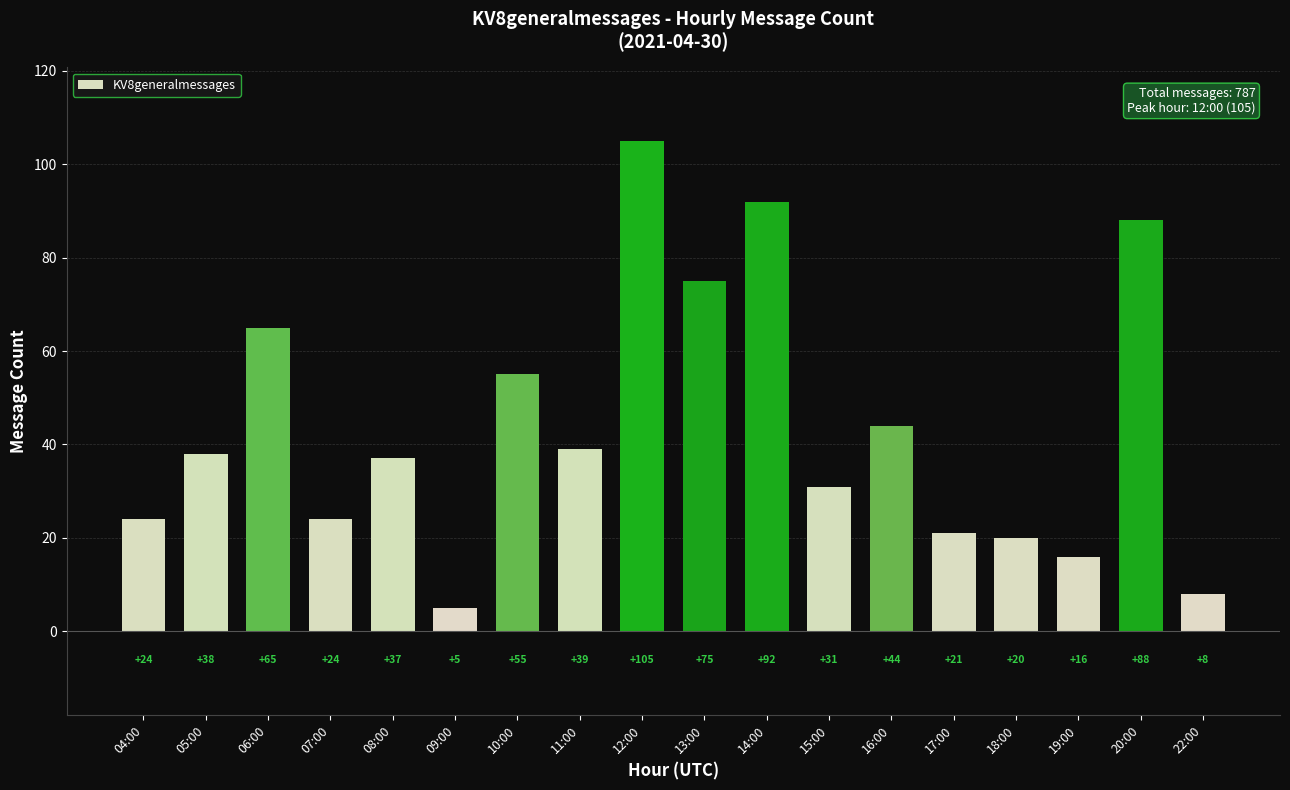

What is the difference between the maximum and second lowest values?

97